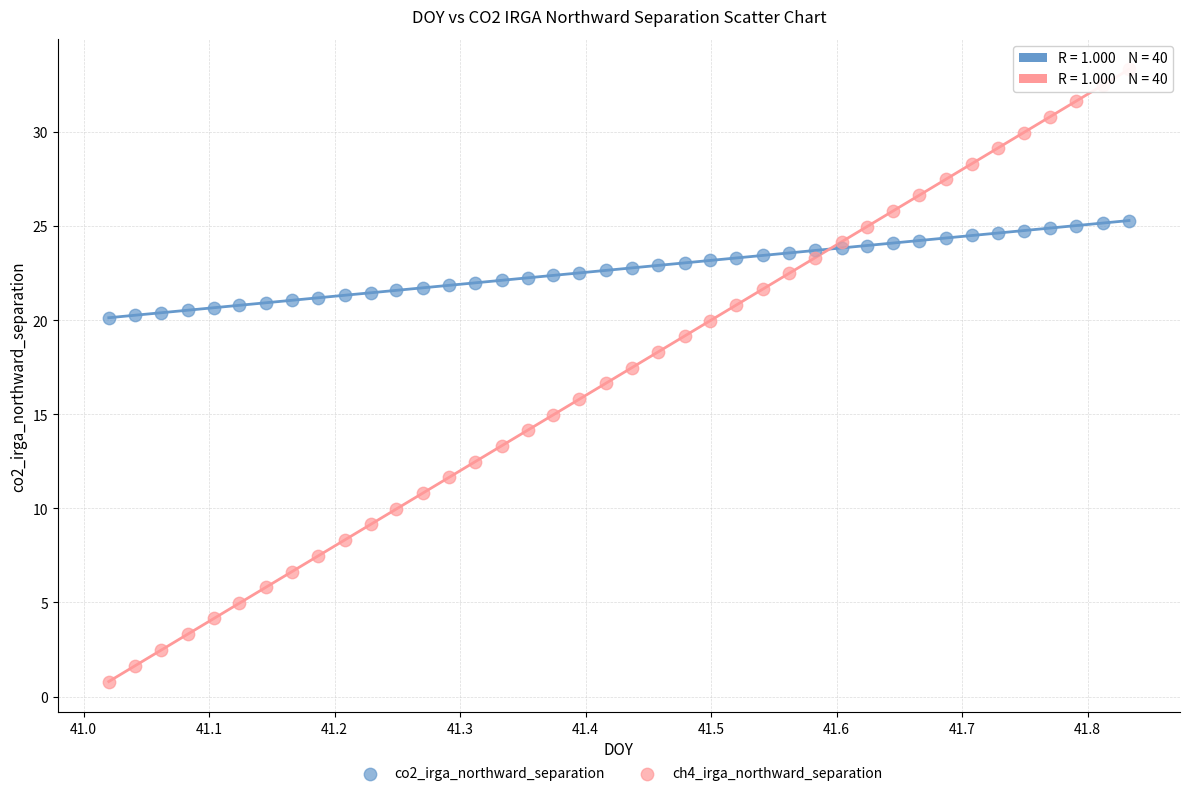

Which series reaches the maximum Y coordinate?

ch4_irga_northward_separation